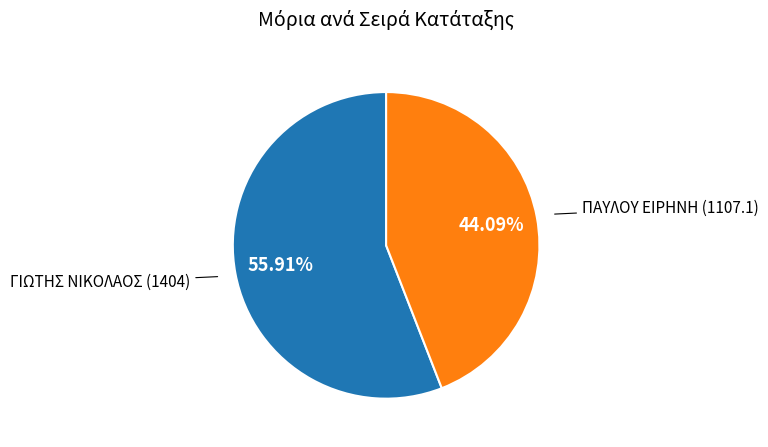

Which has a higher value, ΠΑΥΛΟΥ ΕΙΡΗΝΗ or ΓΙΩΤΗΣ ΝΙΚΟΛΑΟΣ?

ΓΙΩΤΗΣ ΝΙΚΟΛΑΟΣ